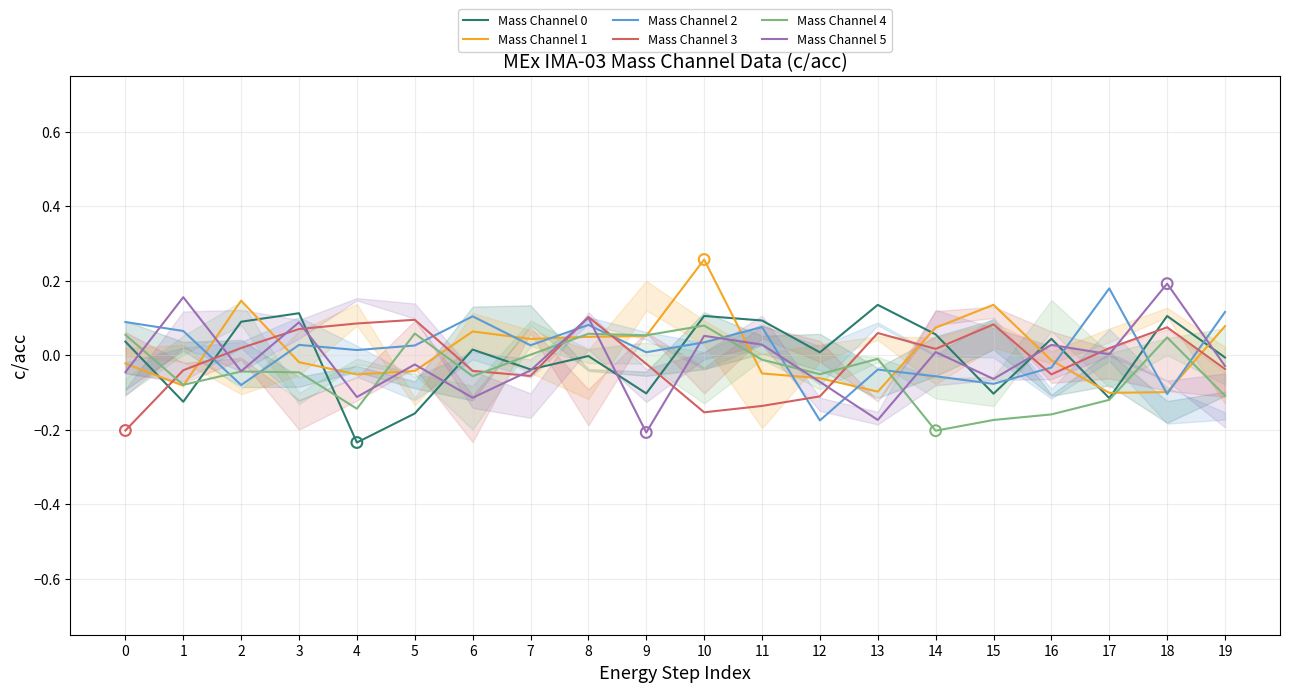

What is the total value across all series at 2?

0.1